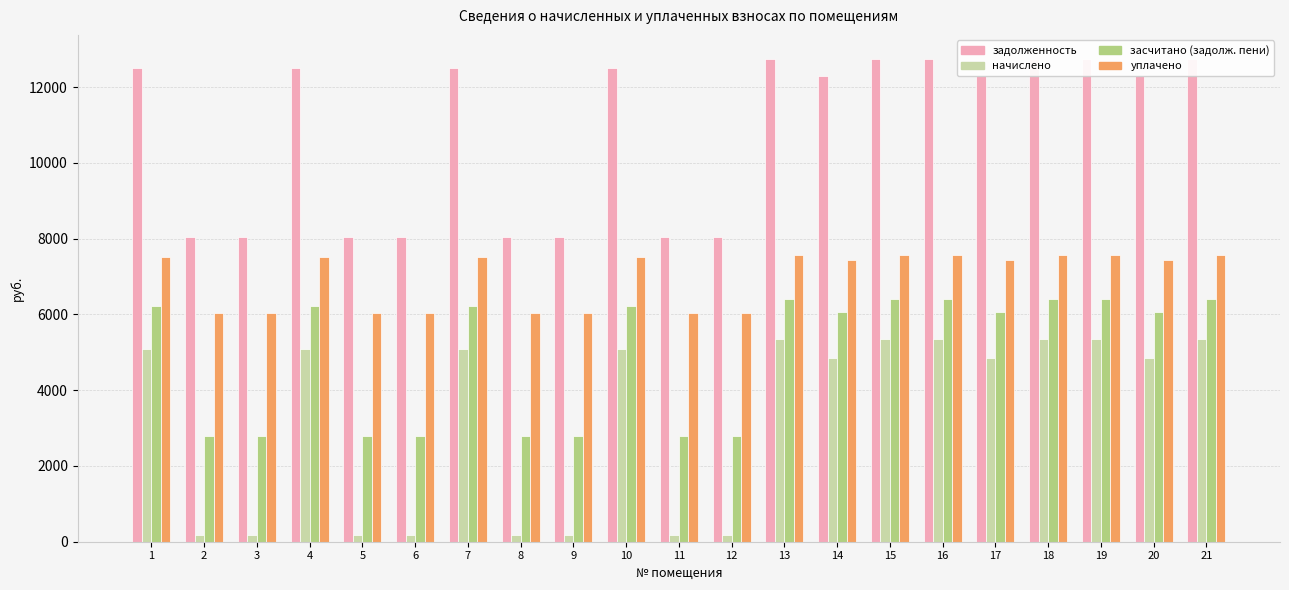

Does the chart contain any negative values?

No